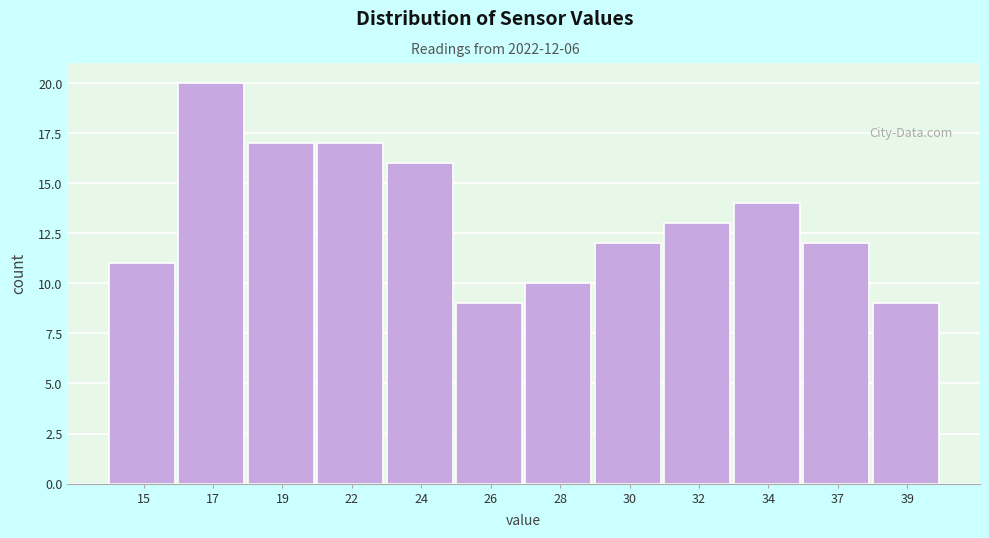

Reading left to right, extract all data points from this chart.

15=11	17=20	19=17	22=17	24=16	26=9	28=10	30=12	32=13	34=14	37=12	39=9